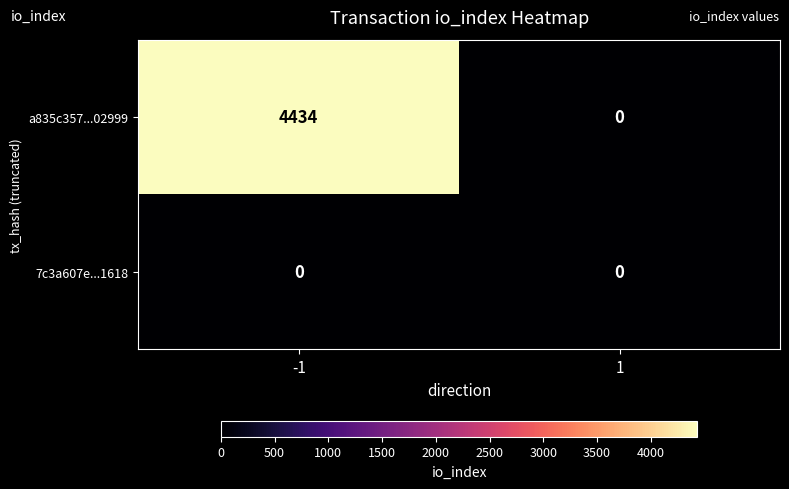

What is the maximum value shown in the chart?

4434